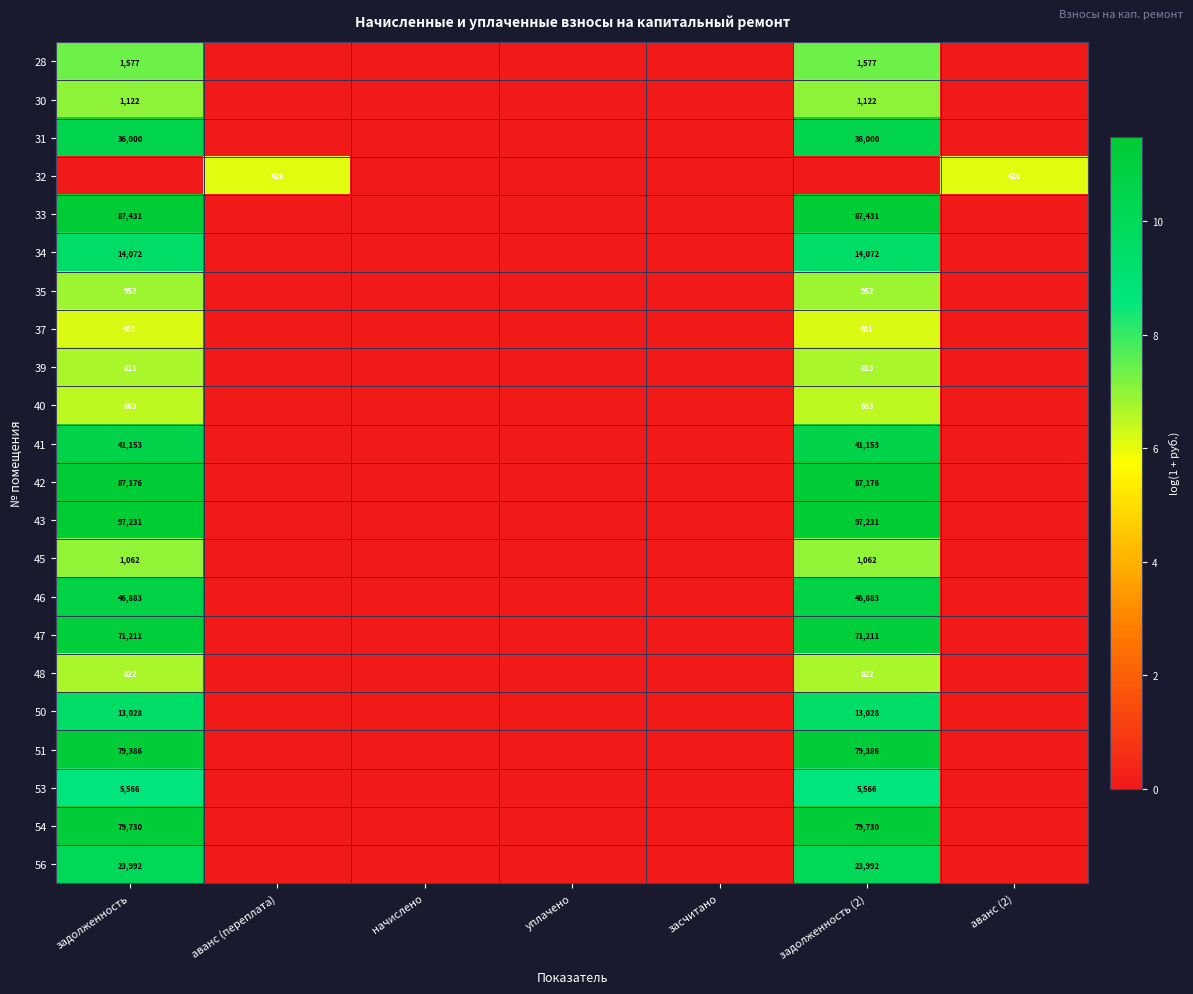

Is it true that 54 equals 79730 at задолженность?

True